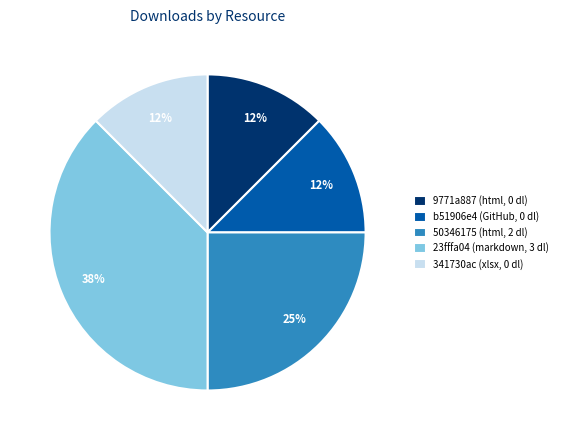

To the nearest percent, what is the average slice percentage?

20%